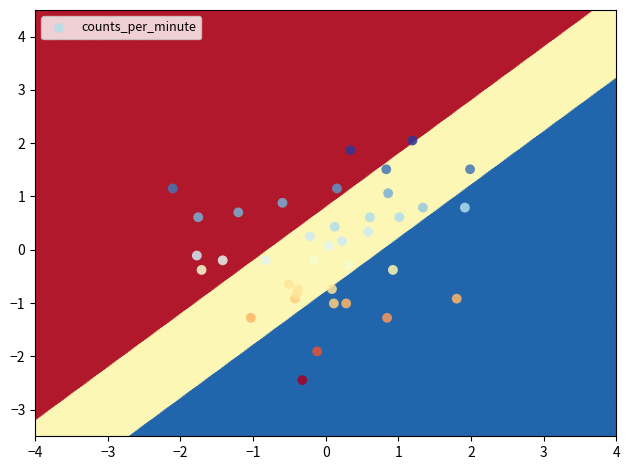

What is the range of X values (max minus min)?

4.1